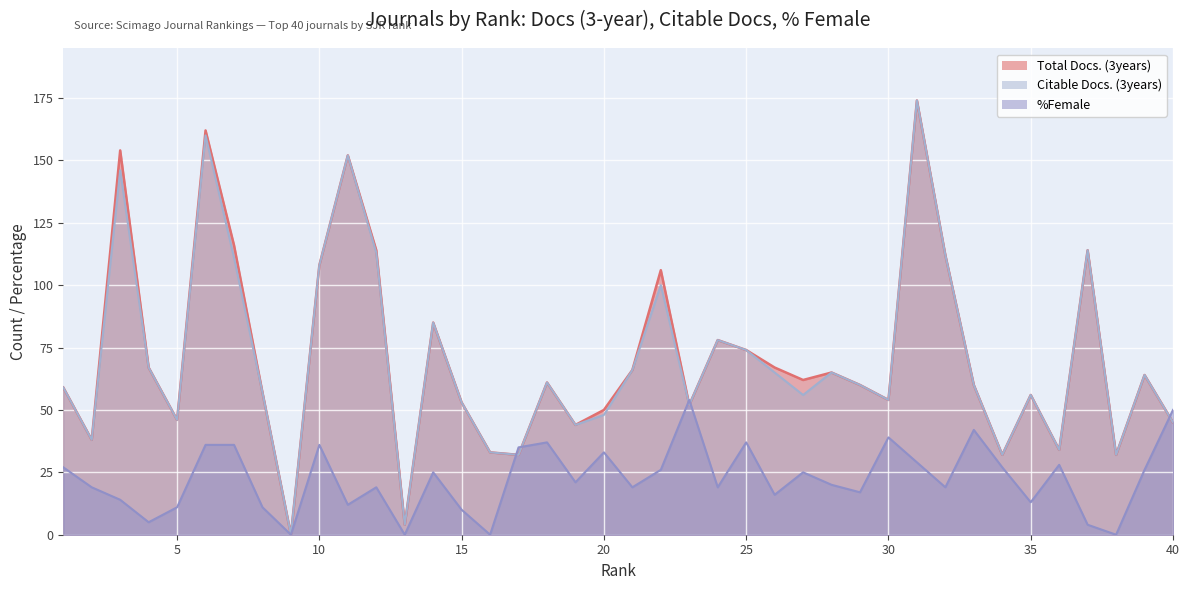

In %Female, how many points are higher than both neighbors (excluding endpoints)?

11